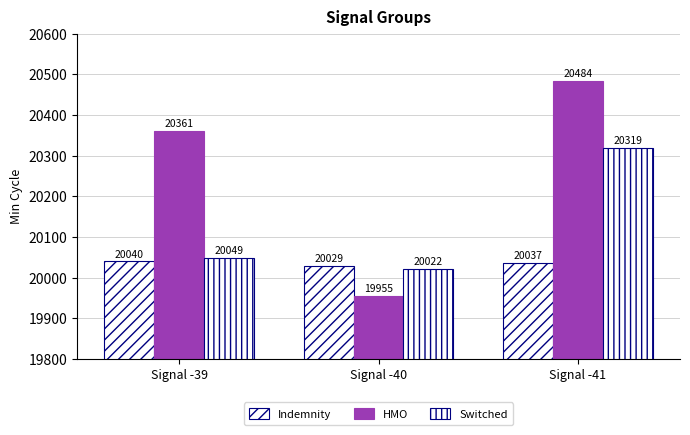

What is the difference between the Indemnity values at Signal -40 and Signal -41?

8